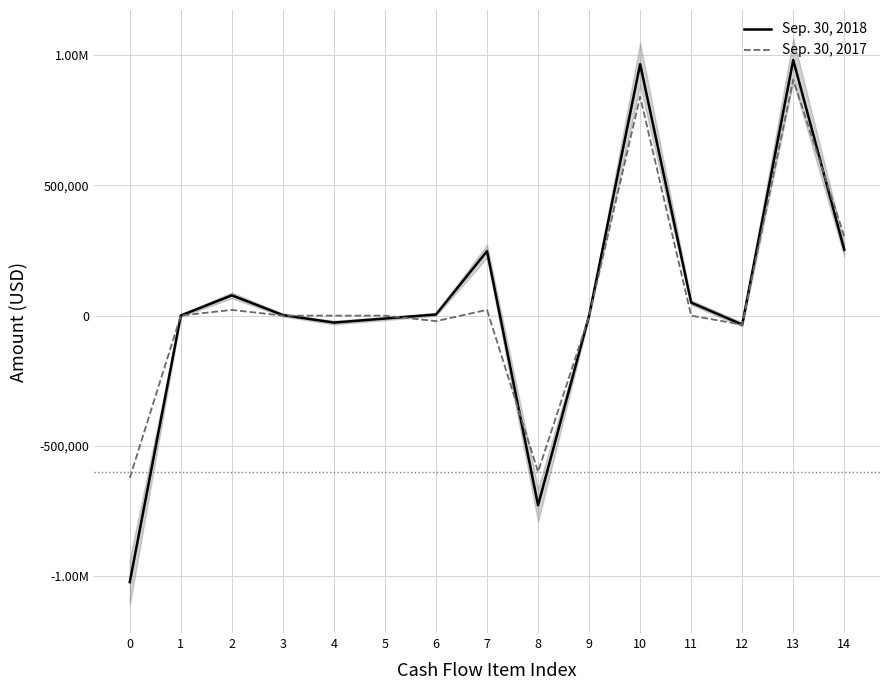

At which label does Sep. 30, 2017 reach its peak?

13